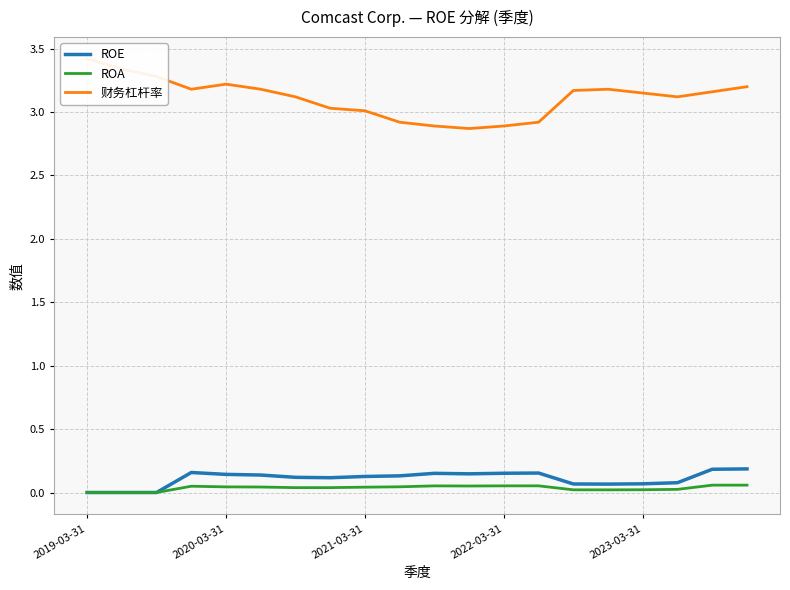

True or false: ROA has a value of 0.0 at 2019-03-31.

True